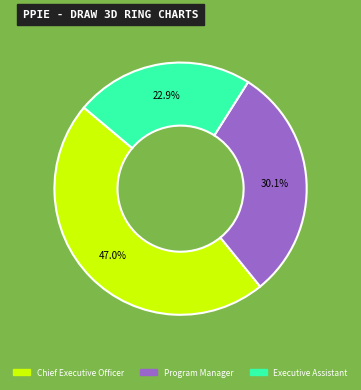

To the nearest percent, what is the difference between the Program Manager and Executive Assistant slice percentages?

7%